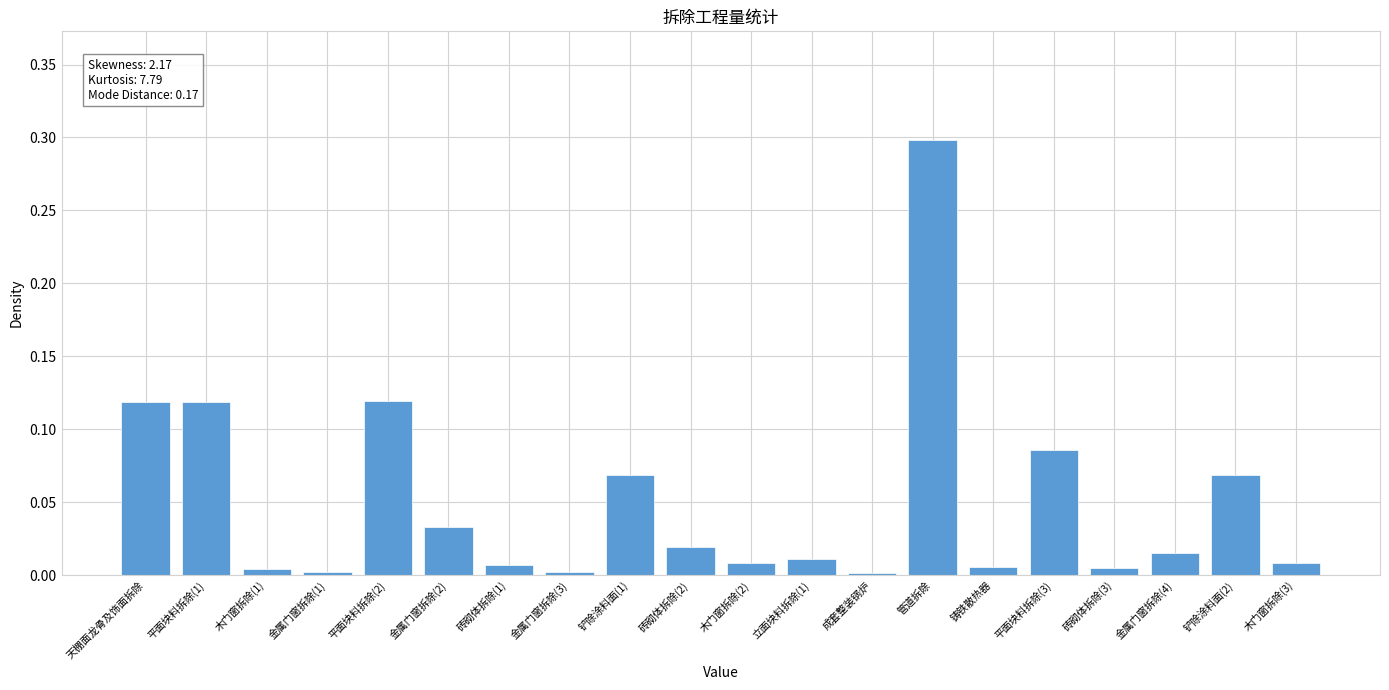

What is the change in value from 木门窗拆除(1) to 平面块料拆除(2)?

+0.1